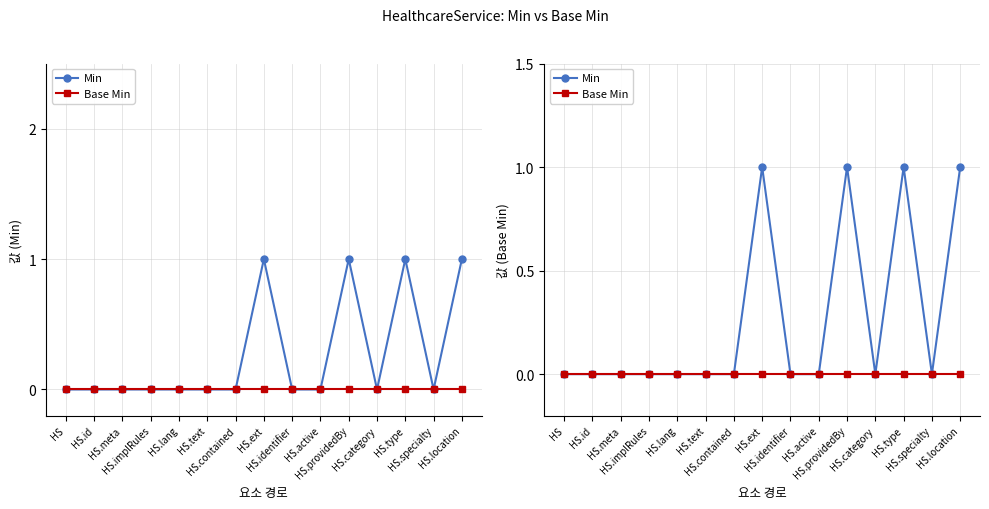

True or false: Min and Base Min intersect in this chart.

False